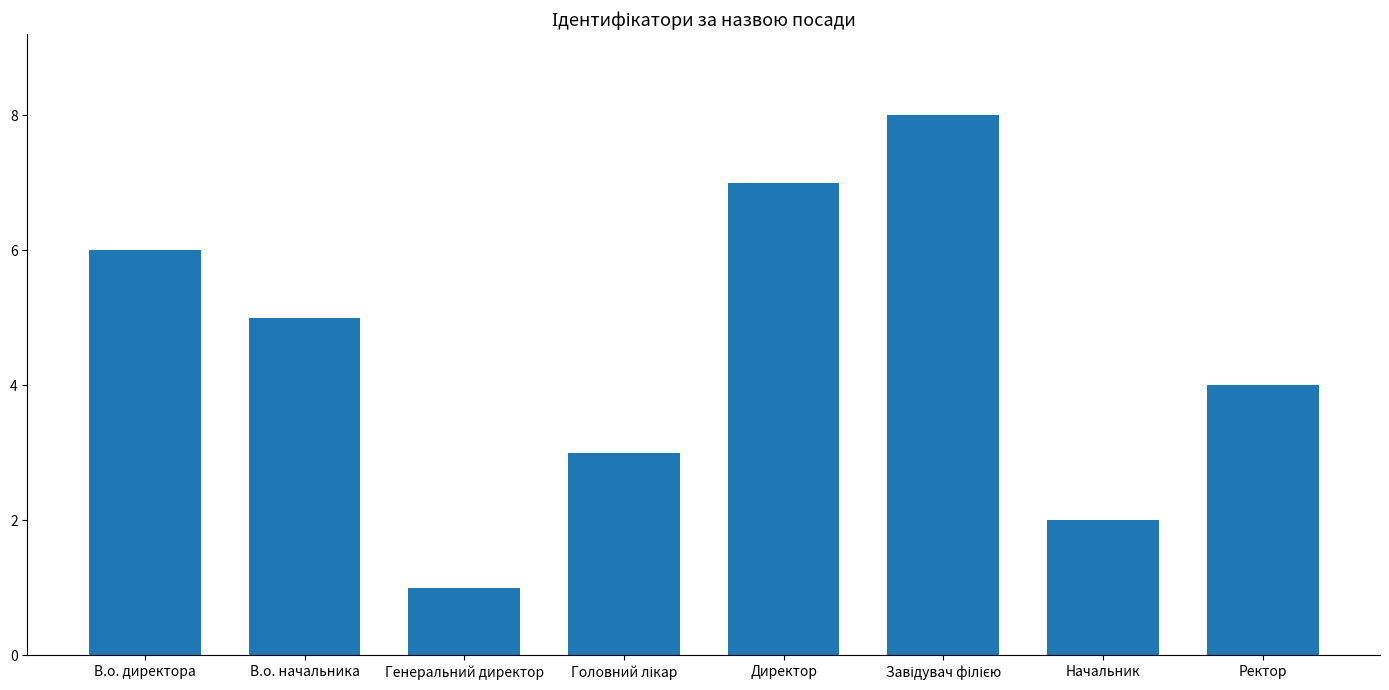

Reading right to left, list all the values displayed in this chart.

4	2	8	7	3	1	5	6